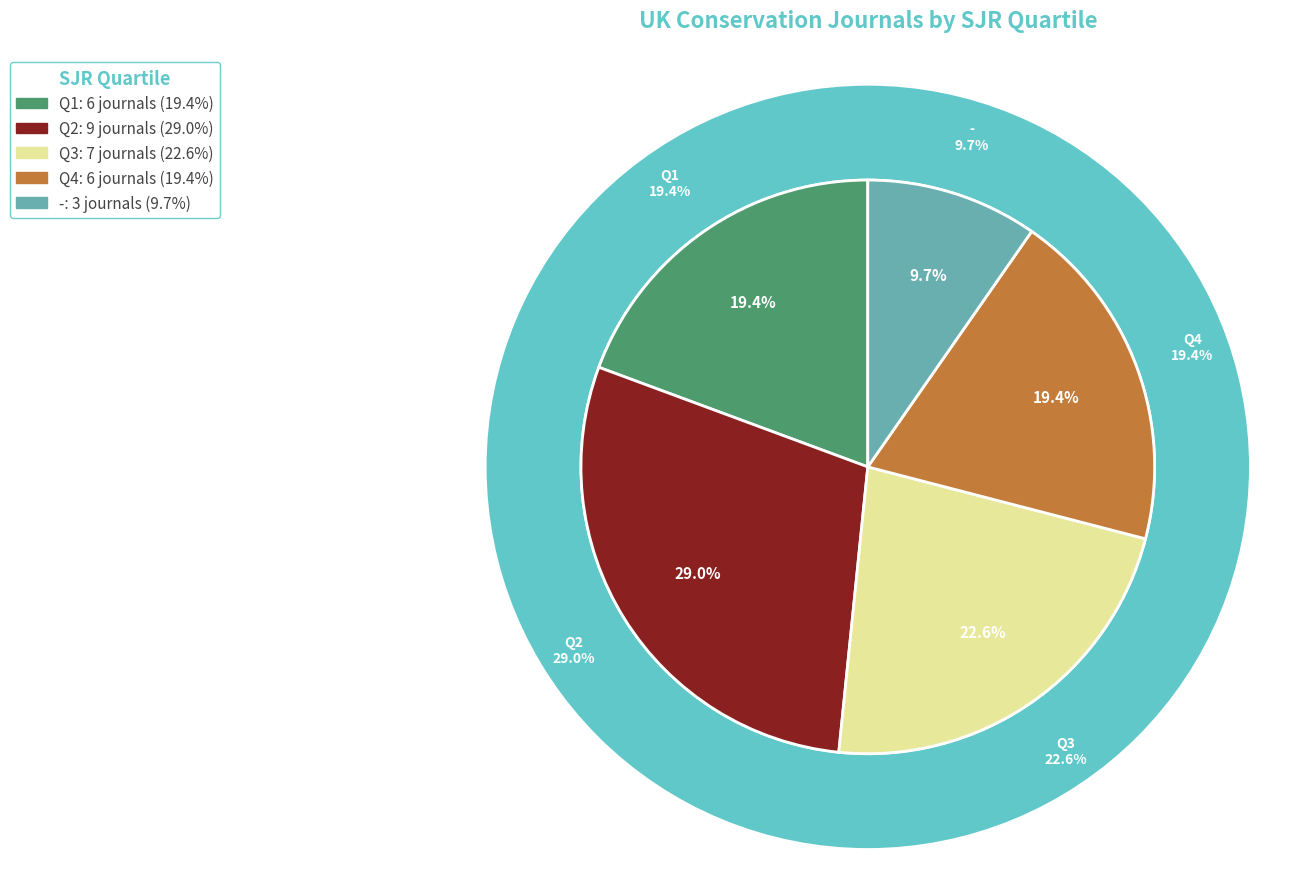

What is the ratio of the value at Q2 to the value at Q4?

1.5